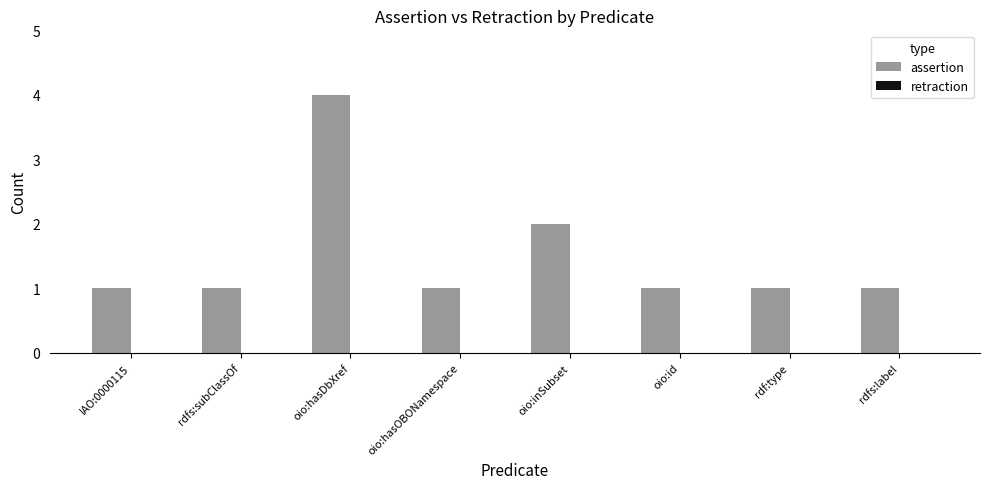

What is the maximum value shown in the chart?

4